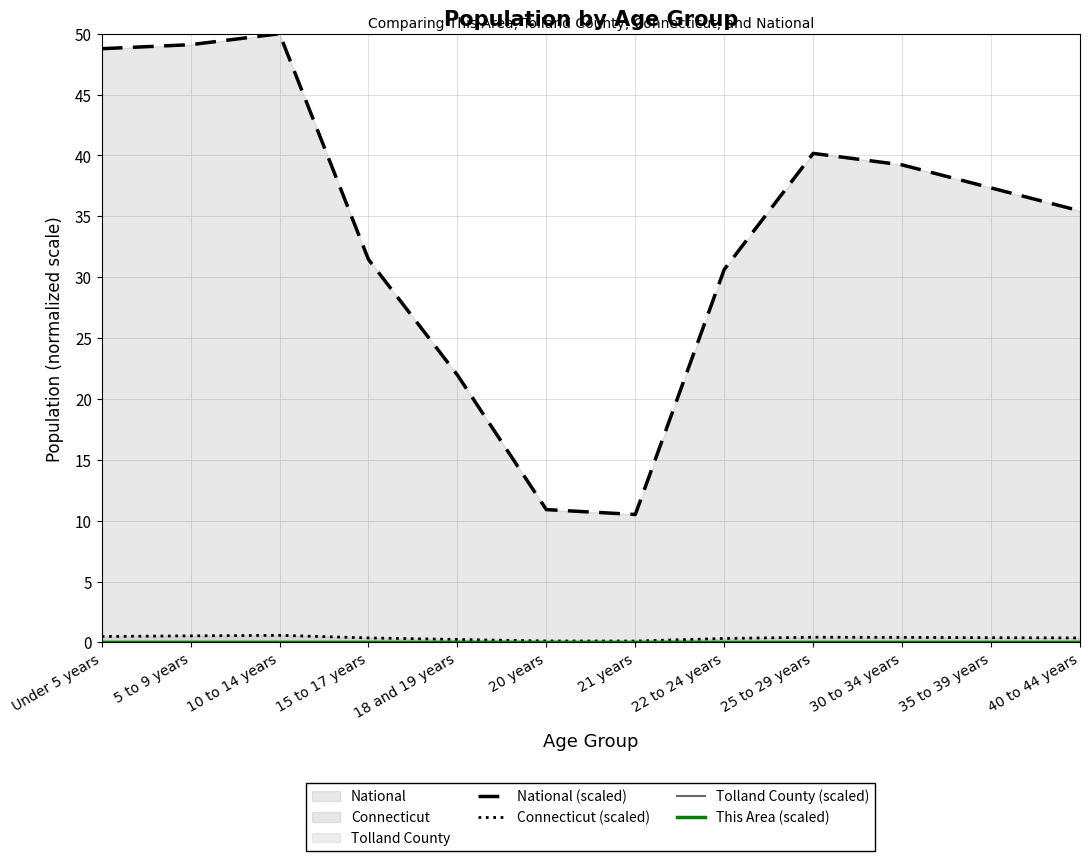

How many series are shown in this chart?

4